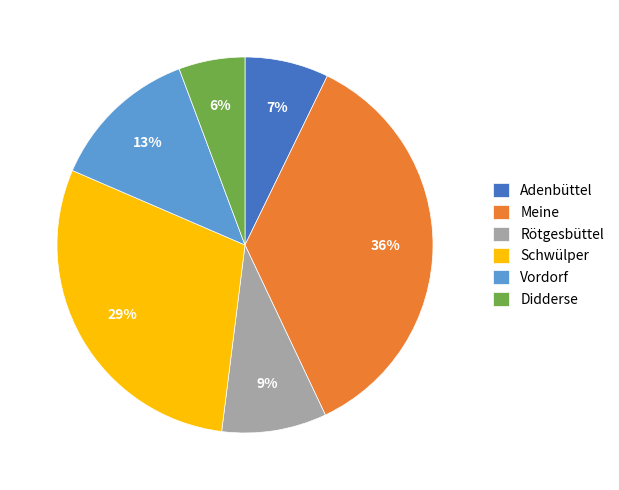

To the nearest percent, what percentage of the pie is Adenbüttel?

7%